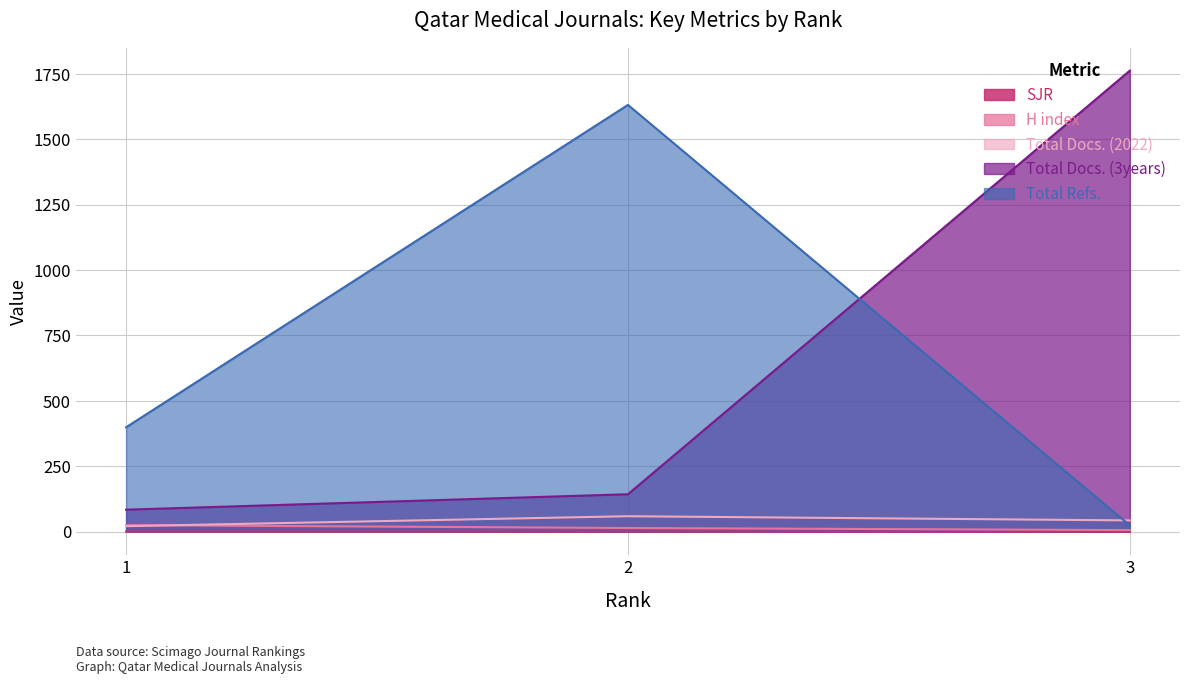

Reading left to right, transcribe all the data shown in this chart.

SJR: 1=0.3	2=0.2	3=0.1
H index: 1=25.0	2=14.0	3=6.0
Total Docs. (2022): 1=21.0	2=59.0	3=43.0
Total Docs. (3years): 1=84.0	2=143.0	3=1762.0
Total Refs.: 1=399.0	2=1631.0	3=24.0